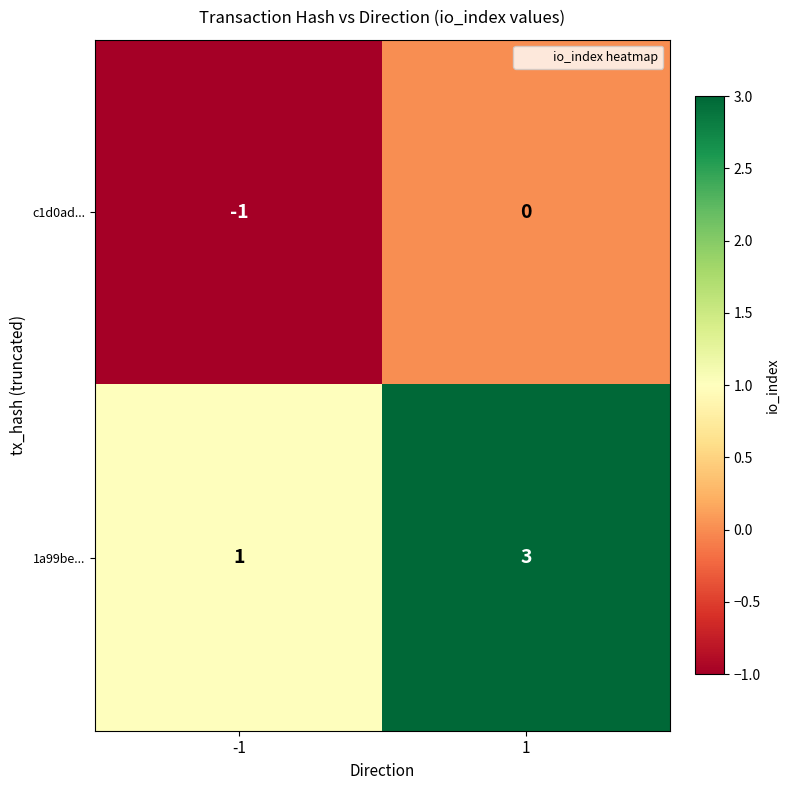

List the series in order of their overall mean, lowest first.

c1d0ad..., 1a99be...